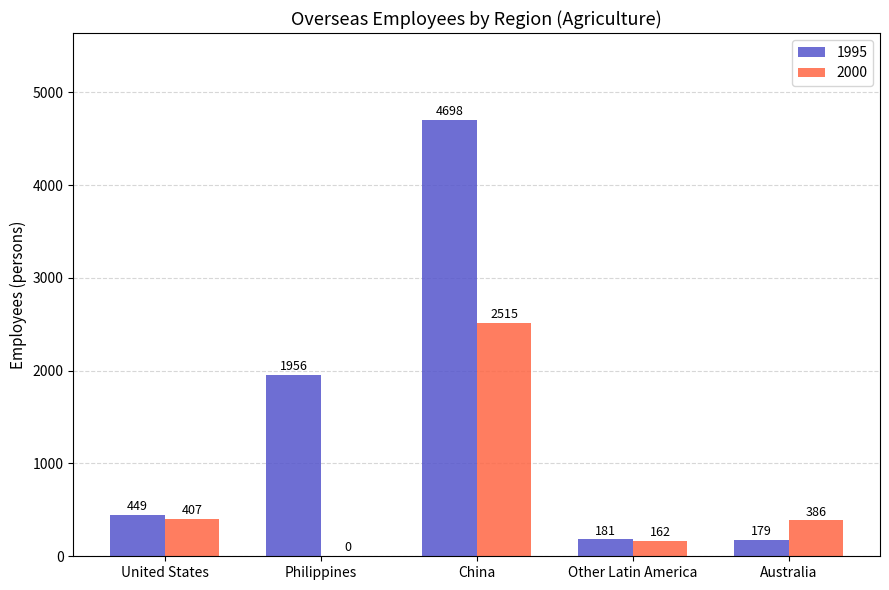

Between China and Other Latin America, which series saw the biggest shift?

1995